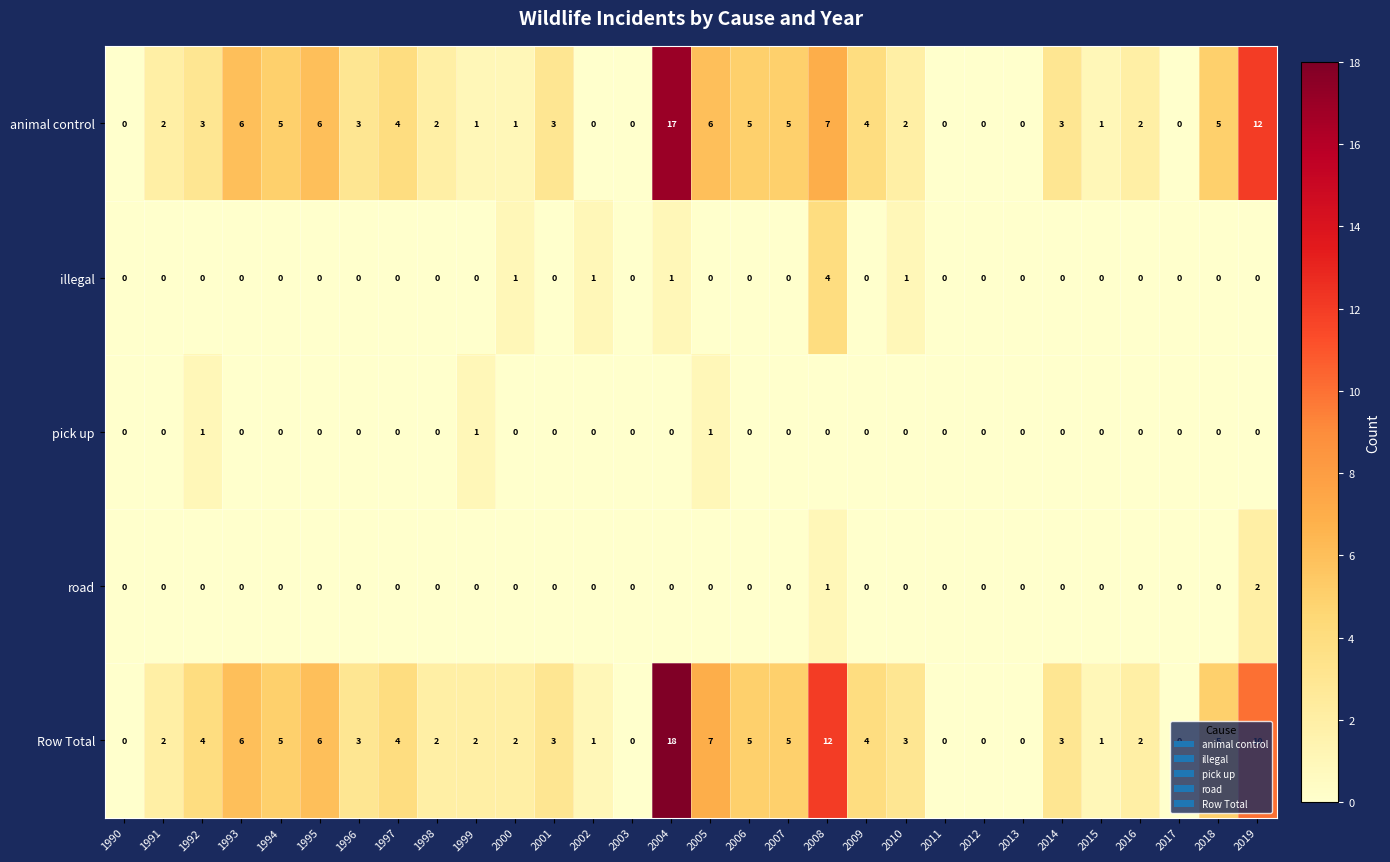

Which series has the widest spread of values?

Row Total